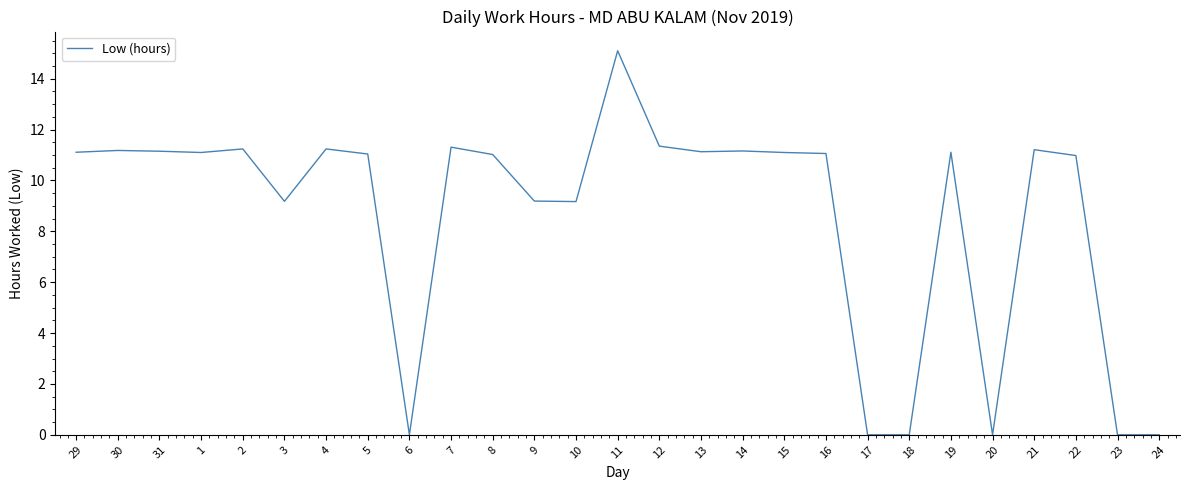

Does the chart display data point markers on the line(s)?

No